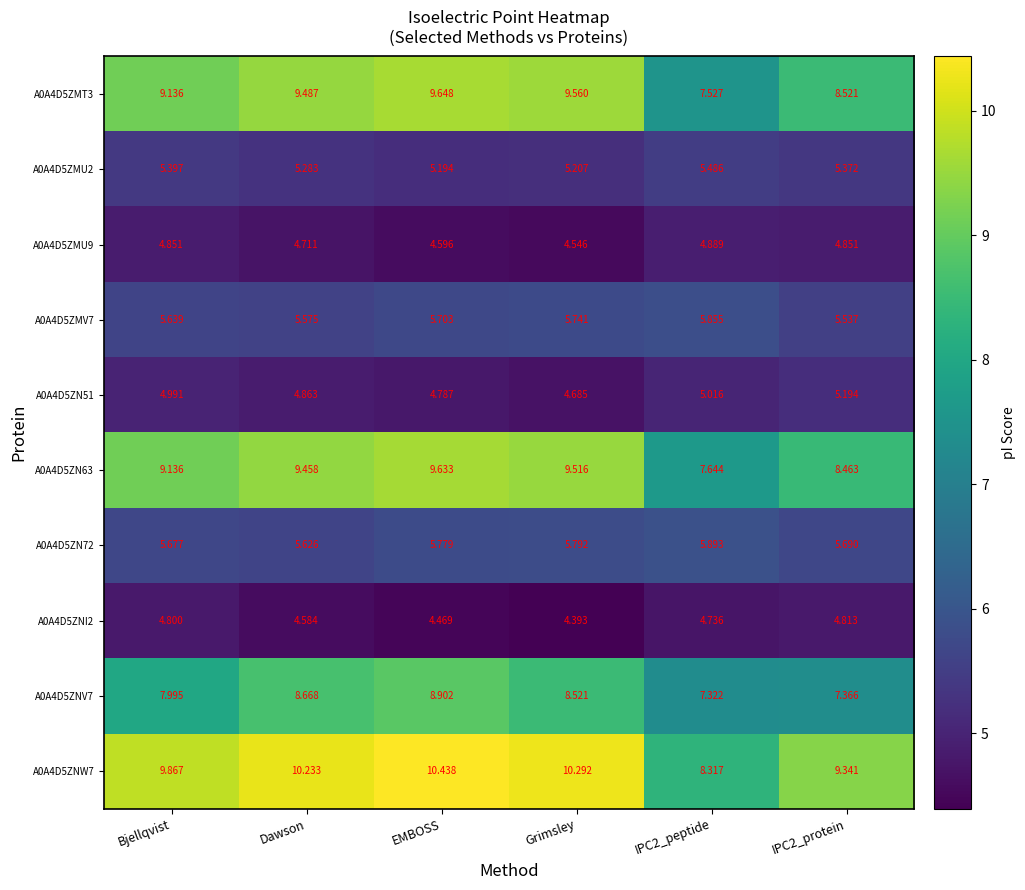

At which category does the chart reach its peak across all series?

EMBOSS